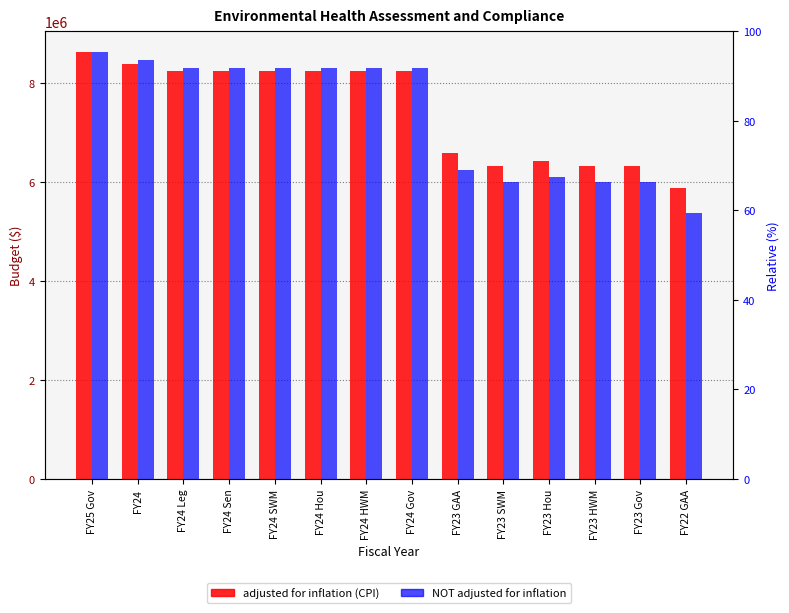

List the labels in order of NOT adjusted for inflation value, smallest first.

FY22 GAA, FY23 Gov, FY23 SWM, FY23 HWM, FY23 Hou, FY23 GAA, FY24 Leg, FY24 Sen, FY24 SWM, FY24 Hou, FY24 HWM, FY24 Gov, FY24, FY25 Gov